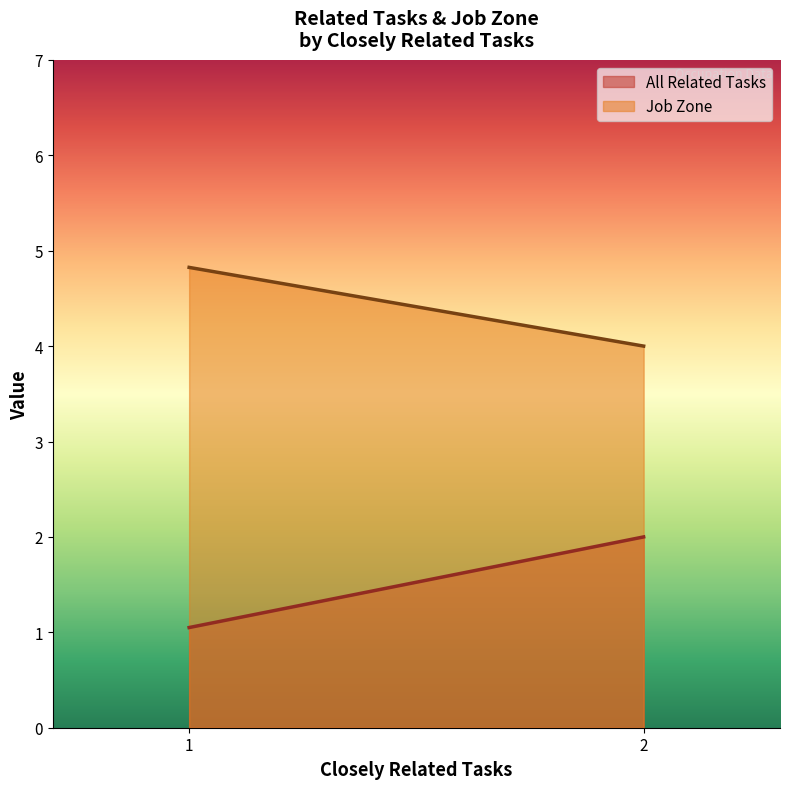

Count the All Related Tasks values in the range 1 to 2.

2